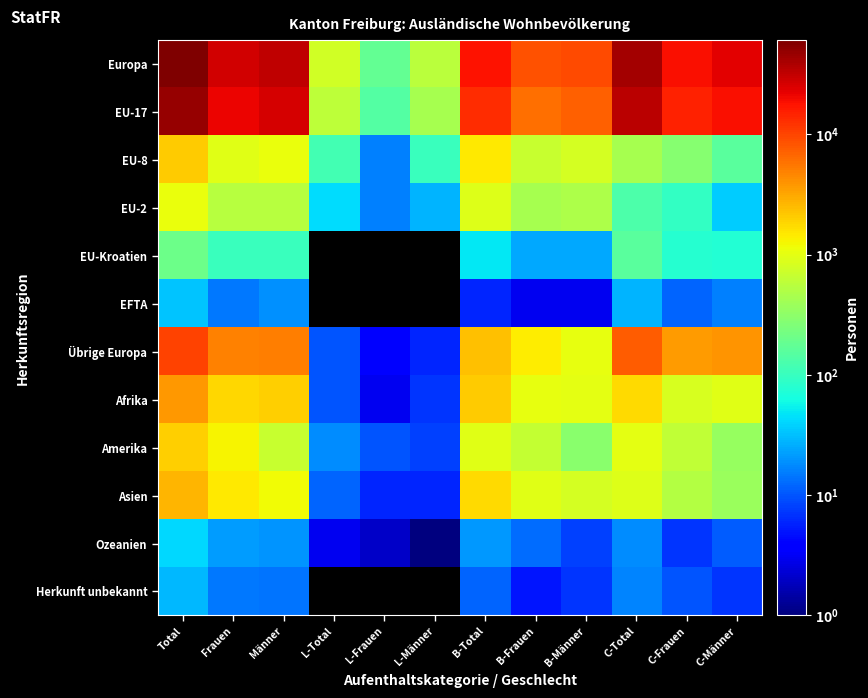

At Frauen, list the series in order from smallest to largest.

EFTA, Herkunft unbekannt, Ozeanien, EU-Kroatien, EU-2, EU-8, Amerika, Asien, Afrika, Übrige Europa, EU-17, Europa